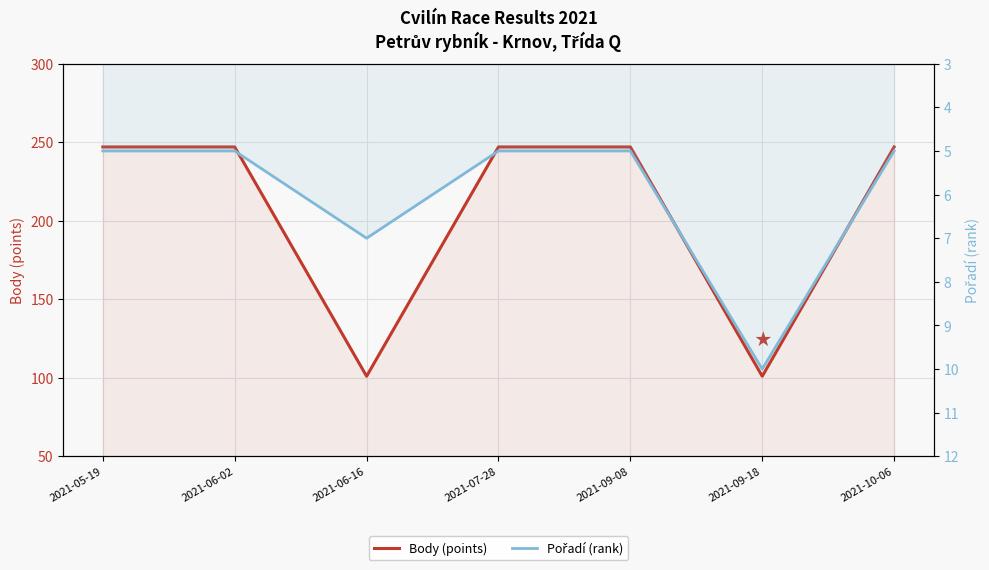

Which series changed the most between 2021-06-16 and 2021-09-18?

Pořadí (rank)